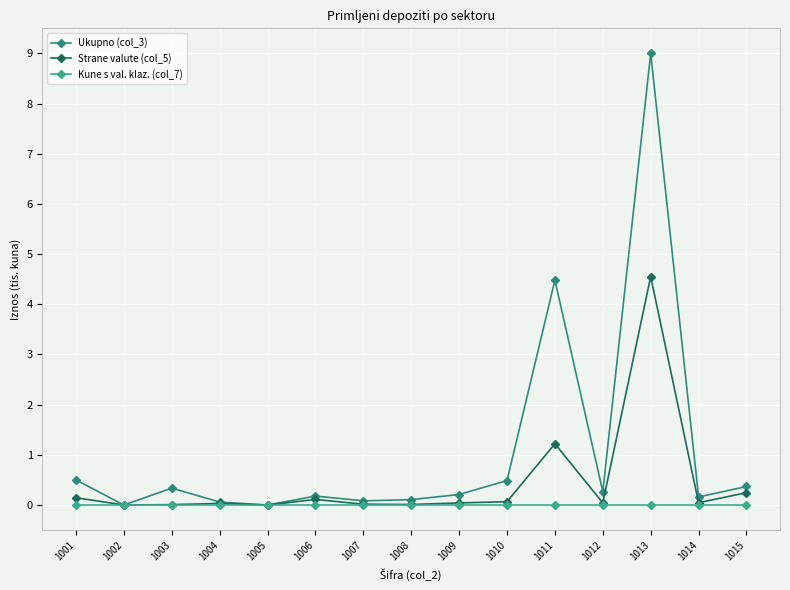

What is the spread (max minus min) of values at 1006?

0.2